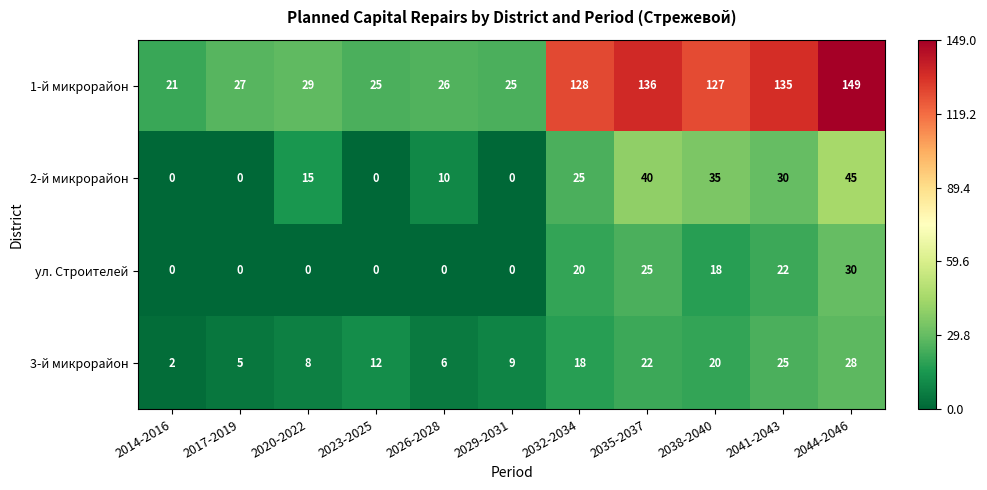

What is the spread (max minus min) of values at 2026-2028?

26